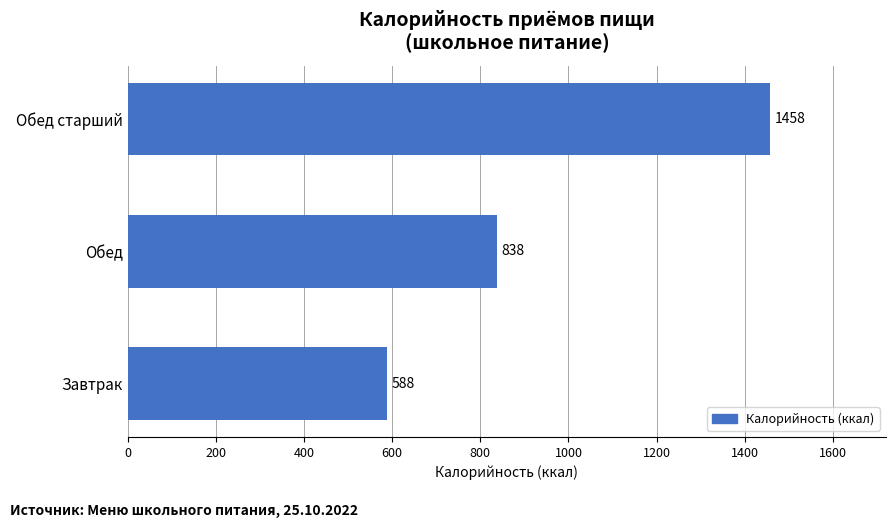

At which category does the chart reach its peak across all series?

Обед старший